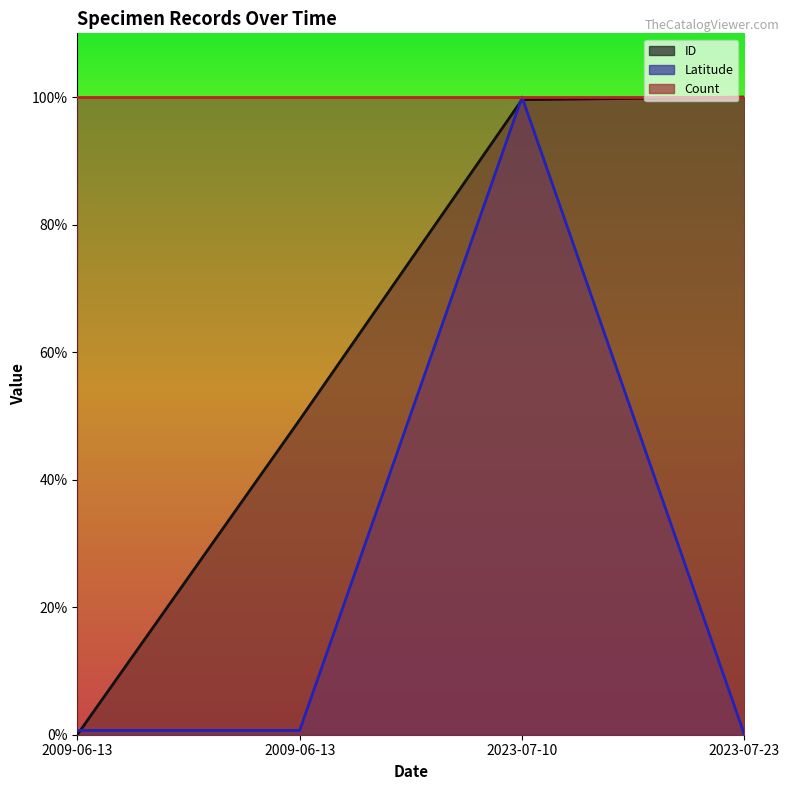

List the series in order of their overall mean, highest first.

Count, ID, Latitude